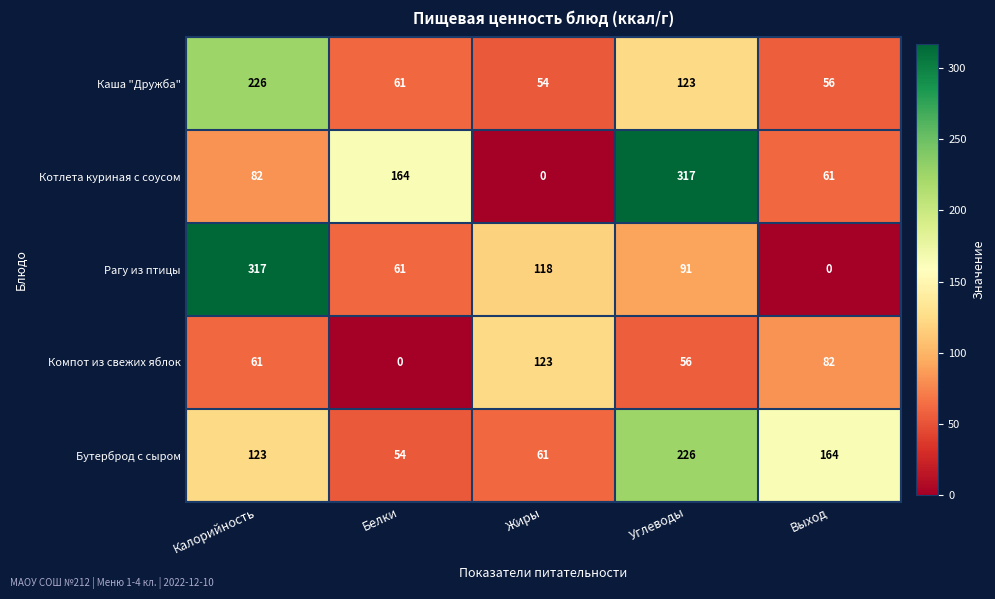

At how many categories does at least one series exceed 57?

5